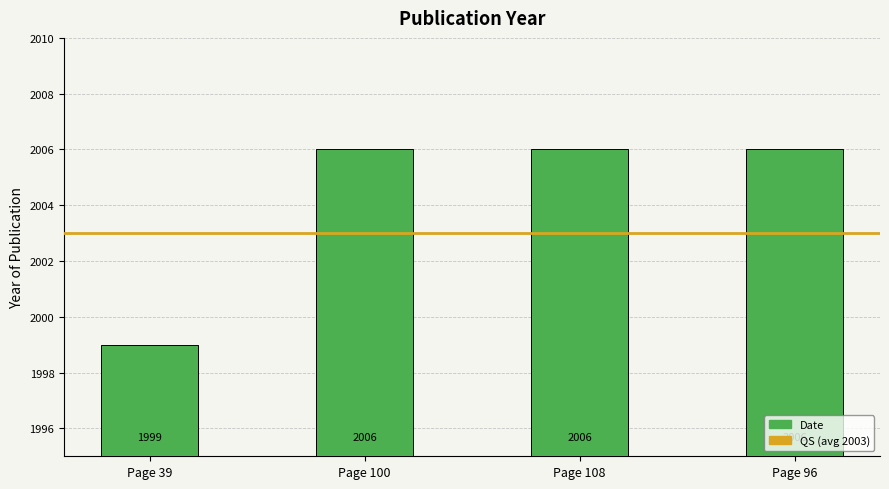

True or false: the data shows 2006 at Page 96.

True